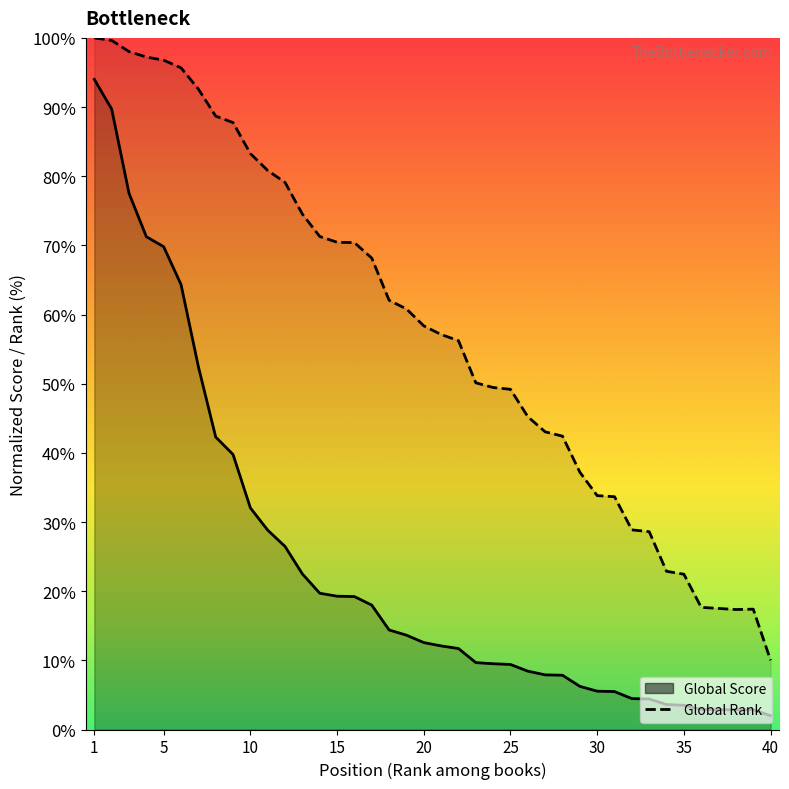

Read the Global Rank value at 23.

50.1